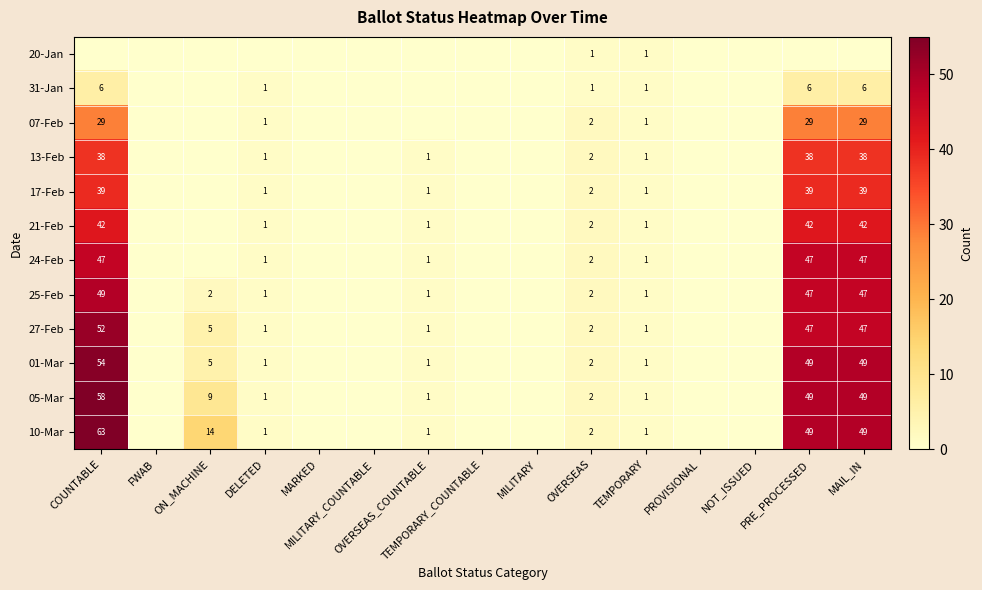

At which category is the sum across all series the highest?

COUNTABLE